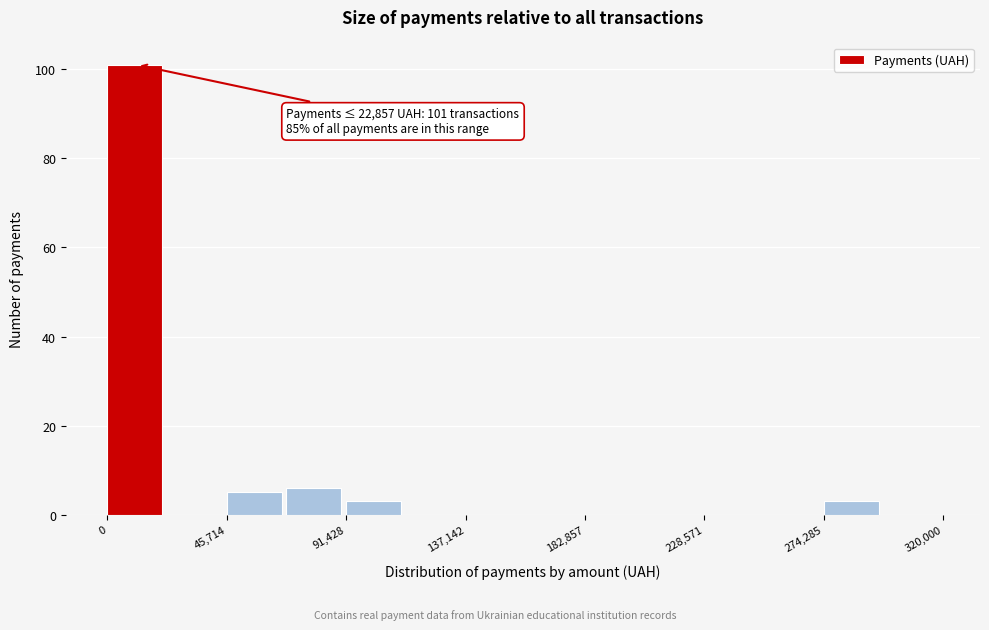

Which range on the x-axis has the tallest bar?

0 to 25000